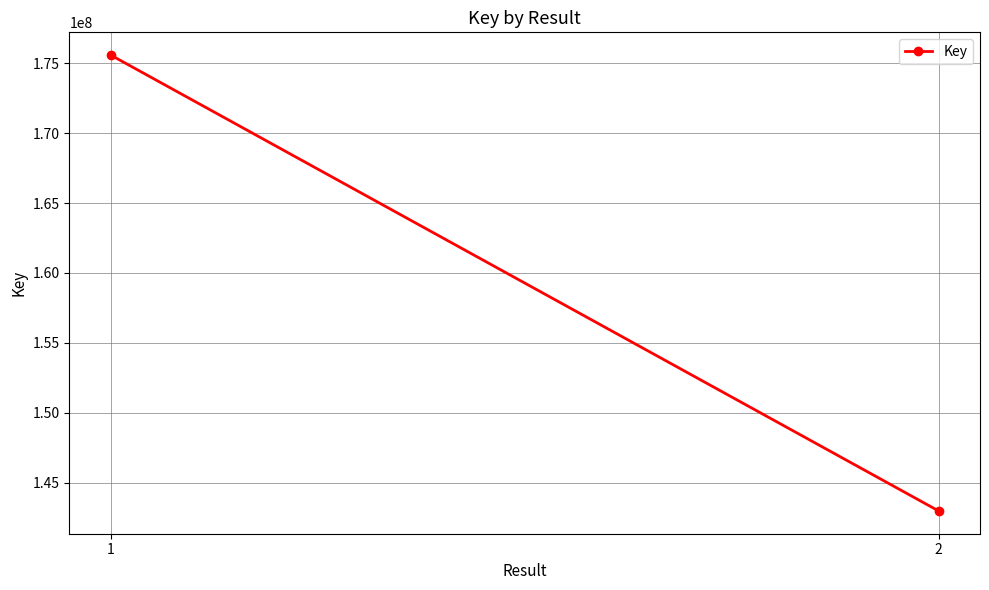

What is the average value?

159281376